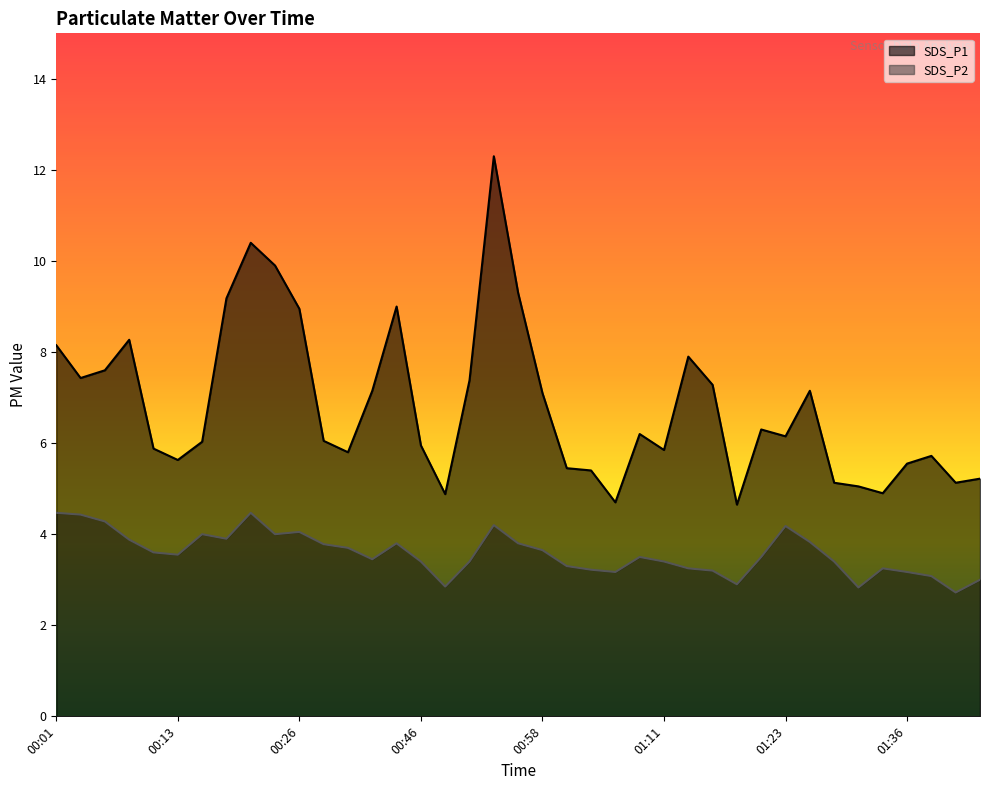

What is the difference between the second highest and second lowest values in the SDS_P2 series?

1.6